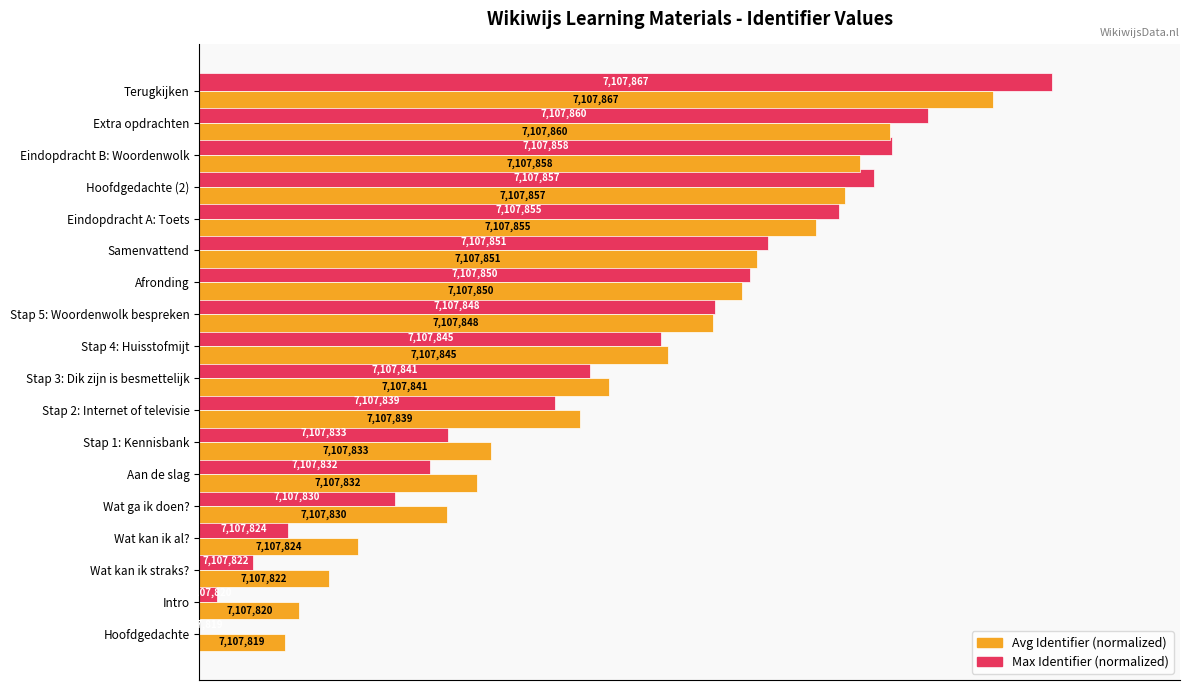

What are all the series names shown in the legend?

Avg Identifier (normalized), Max Identifier (normalized)